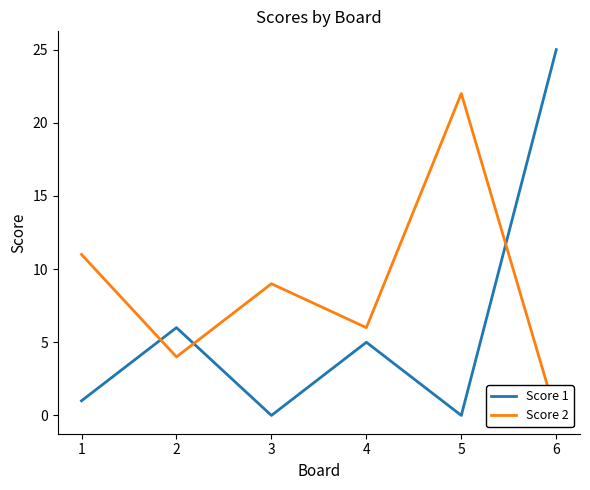

What is the total value across all series at 6?

25